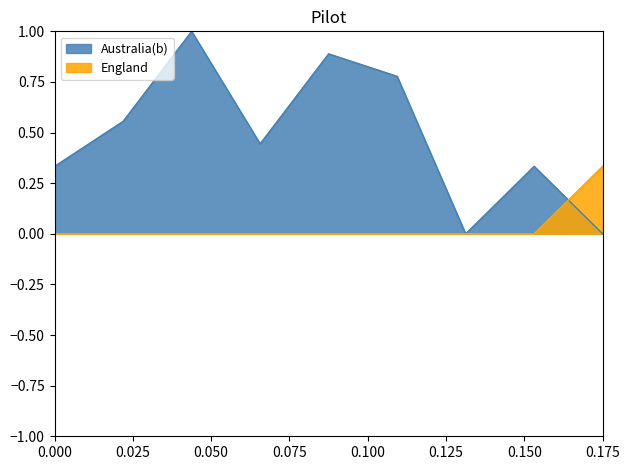

What are all the series names shown in the legend?

Australia(b), England